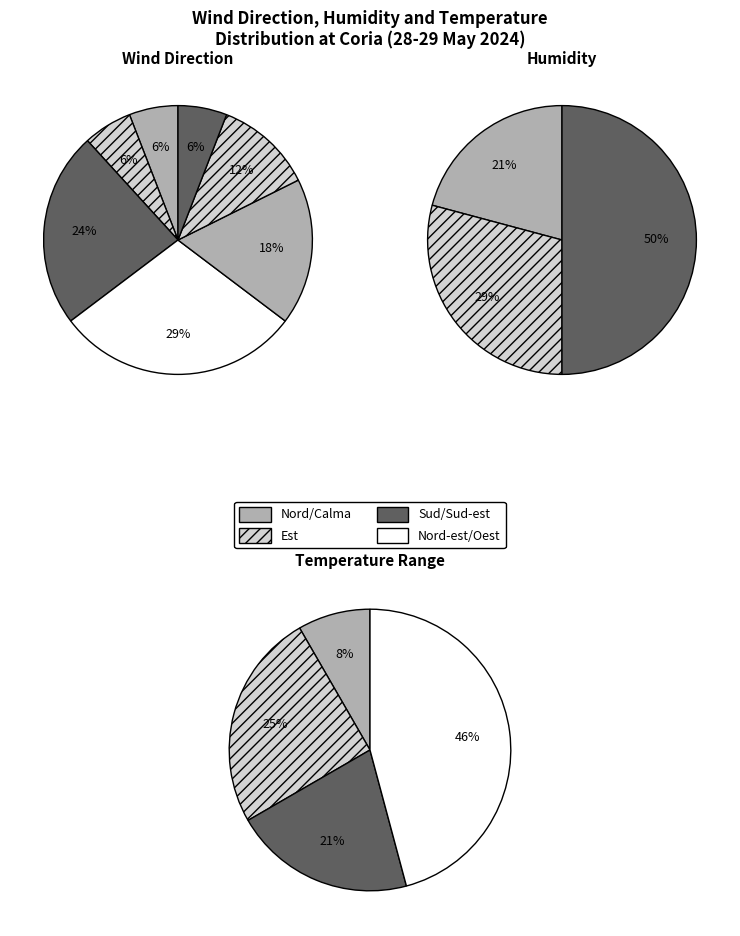

Is there any slice that represents more than half of the pie?

No